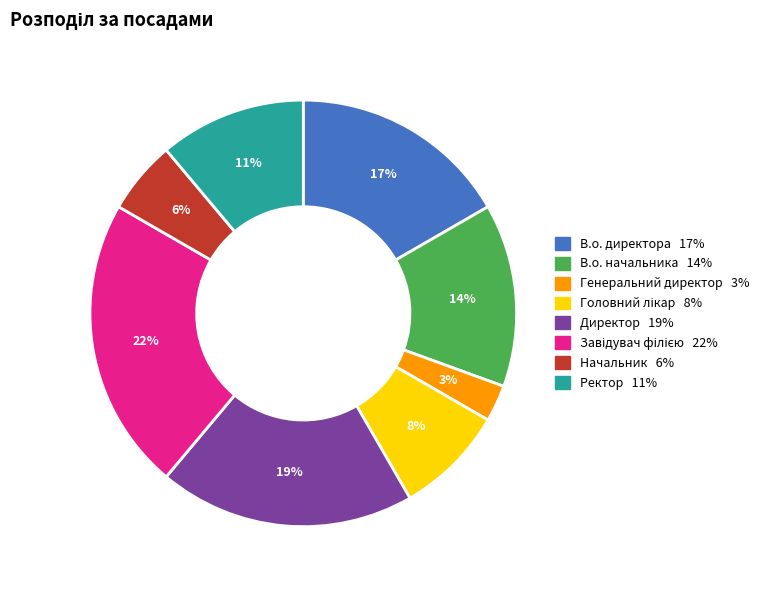

True or false: Ректор accounts for 20% of the total.

False